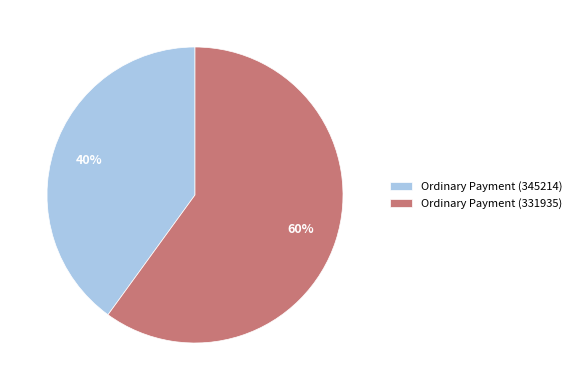

Is there any slice that represents more than half of the pie?

Yes